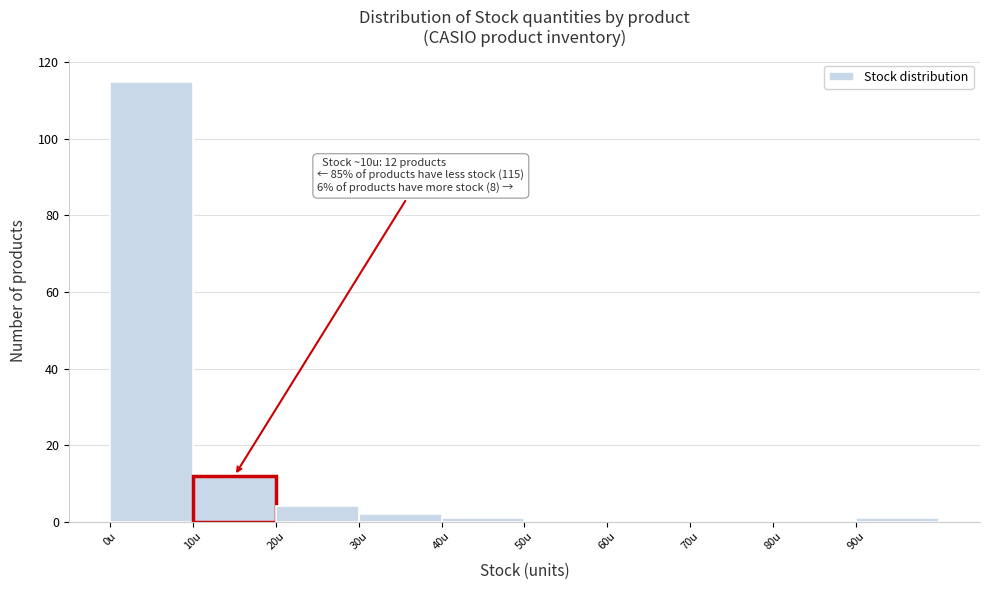

Which range on the x-axis has the tallest bar?

0 to 10